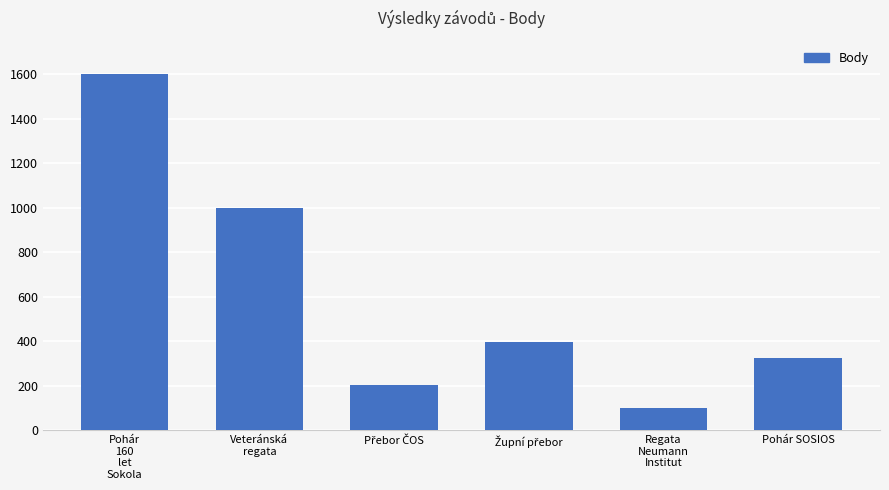

What is the sum of all values?

3620